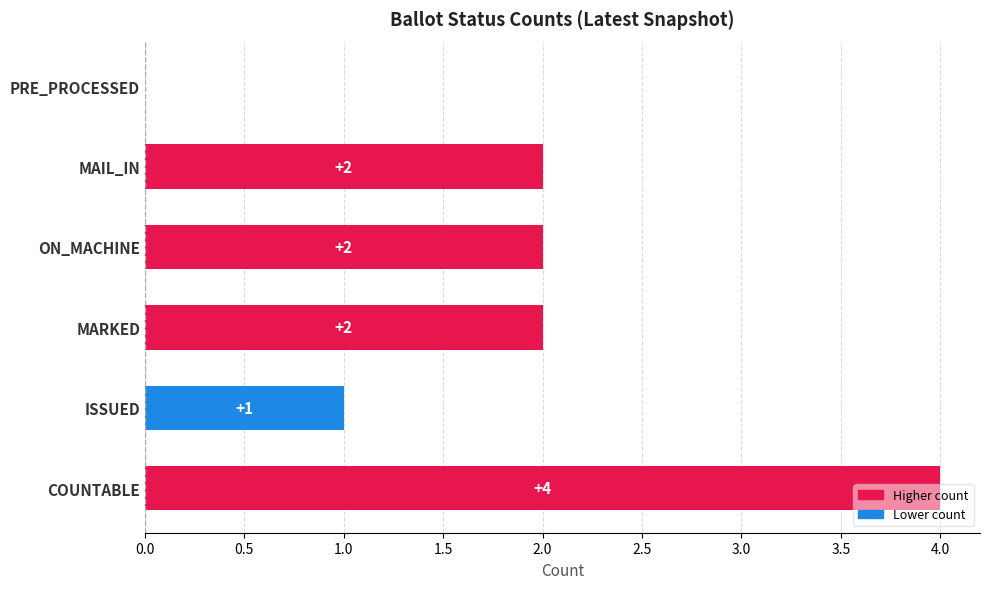

How many values are between 1 and 2?

4